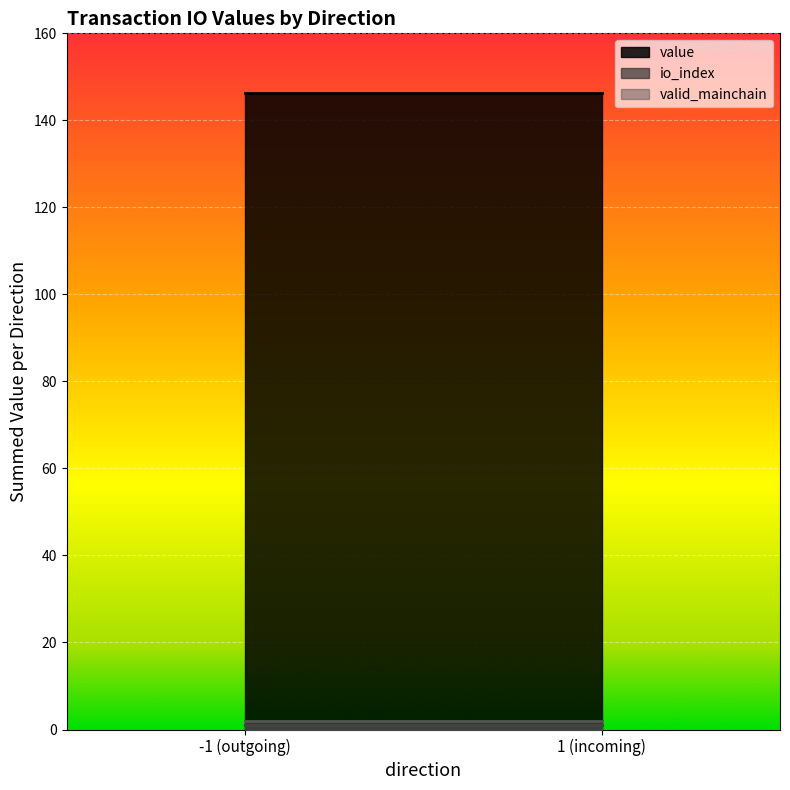

True or false: valid_mainchain has a value of 1.0 at -1_1.

True